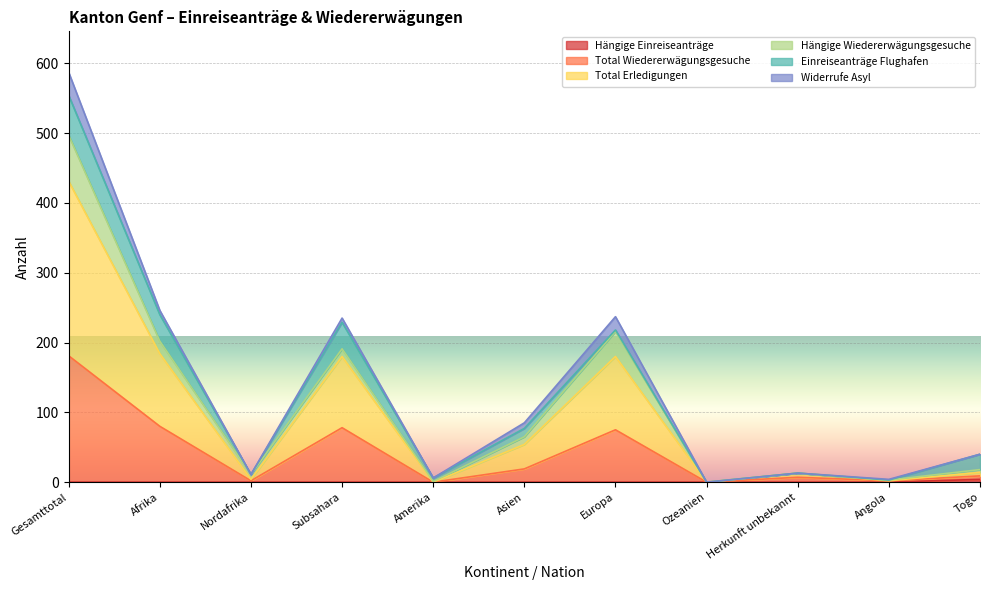

Does the chart display data point markers on the line(s)?

No